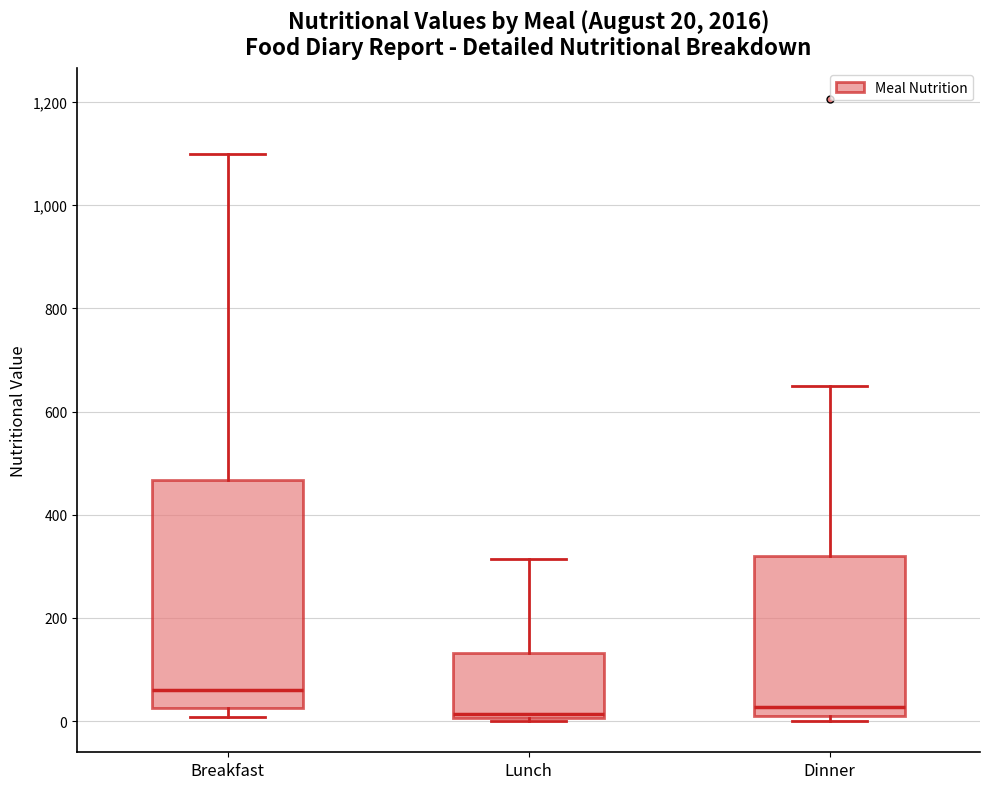

Which box is the tallest, from its lower edge to its upper edge?

Breakfast